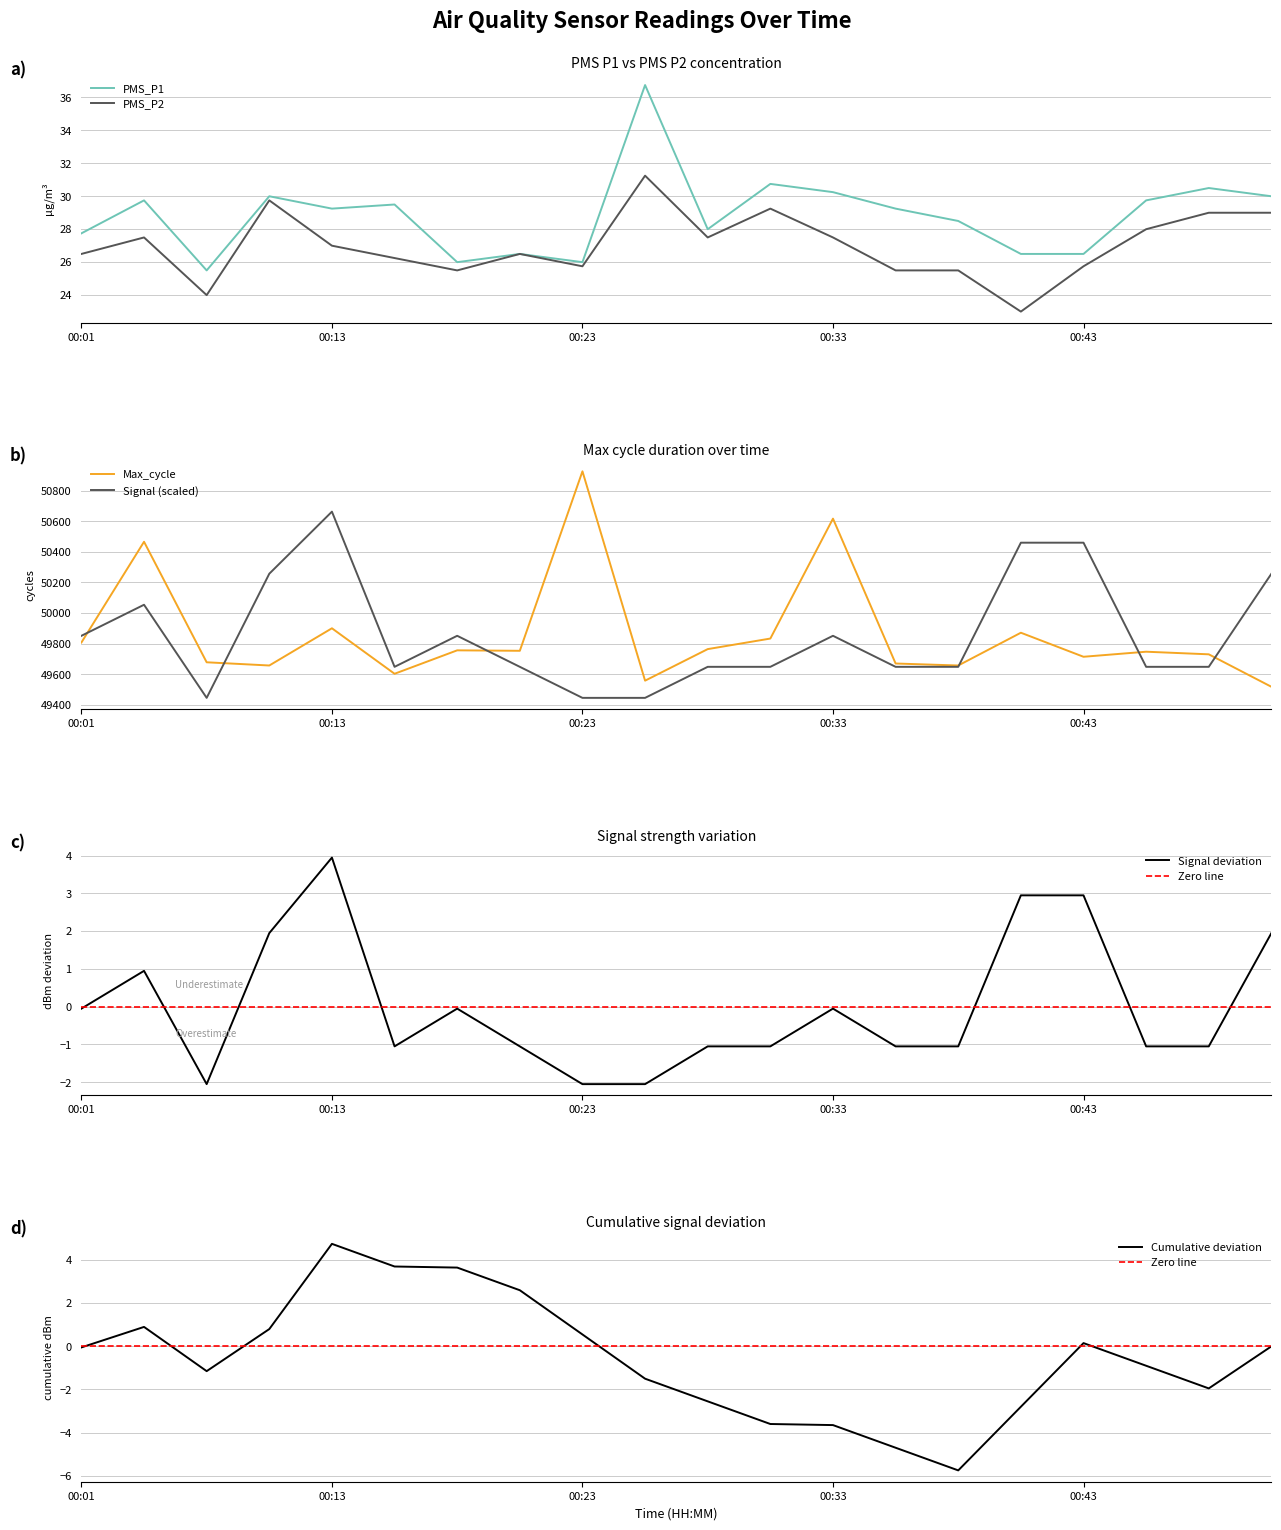

Which series has the widest spread of values?

Max_cycle